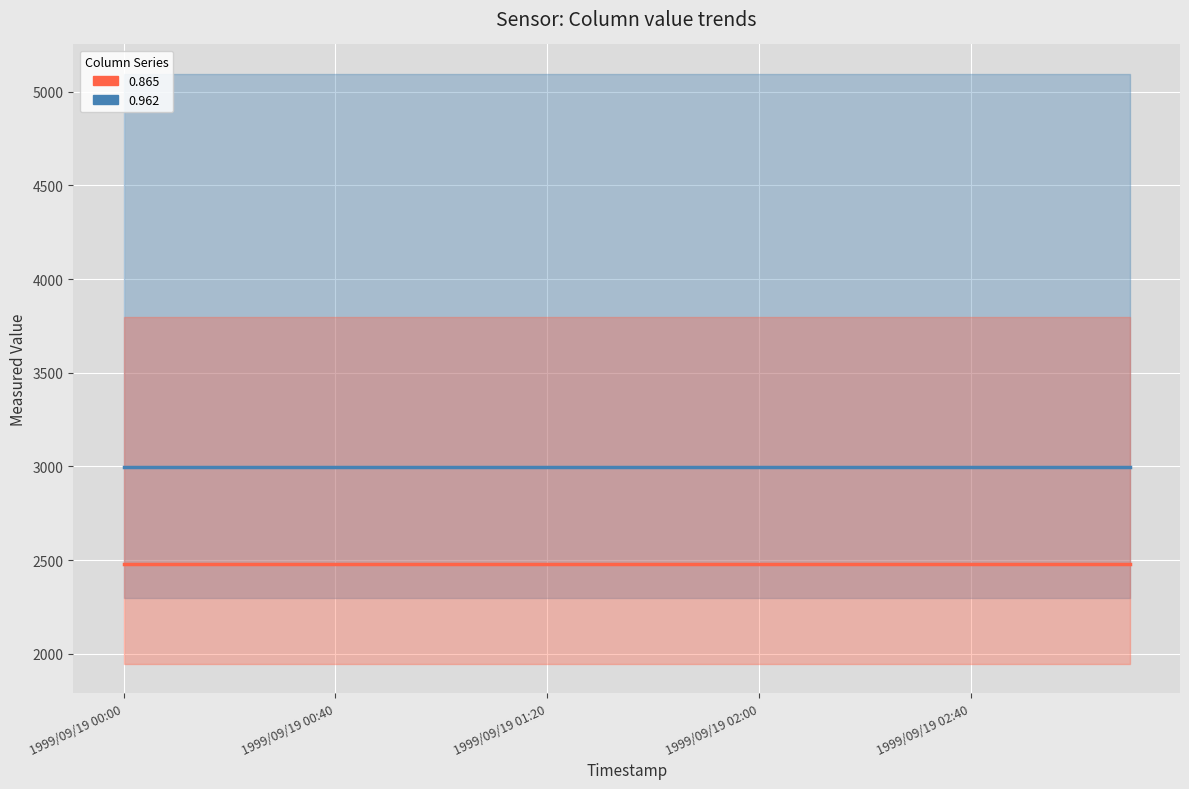

What is the average value of the 0.865 (col group) series?

2477.5